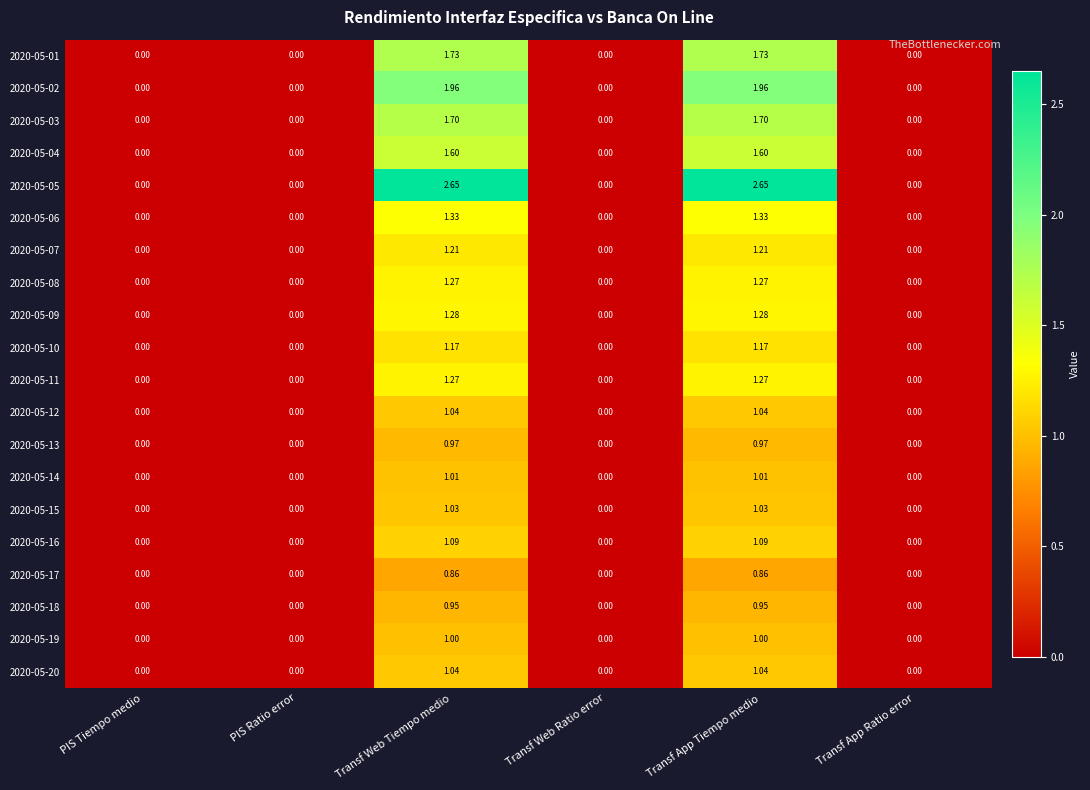

Is the value of 2020-05-19 at PIS Tiempo medio greater than the value of 2020-05-18 at Transf Web Tiempo medio?

No